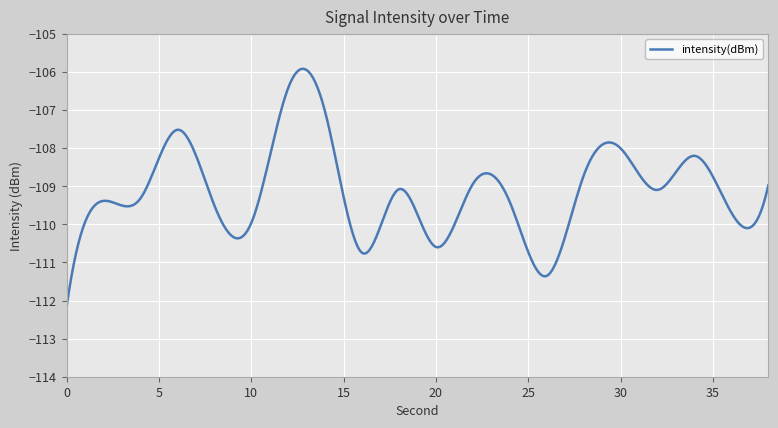

What is the difference between the maximum and minimum values?

6.3